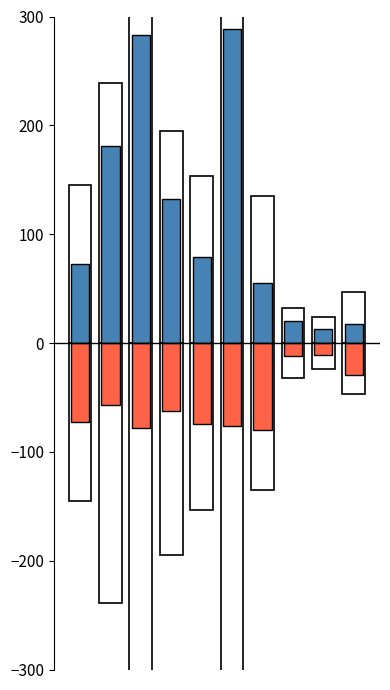

True or false: Std Dev (negative) has a value of -74.5 at 4.

True